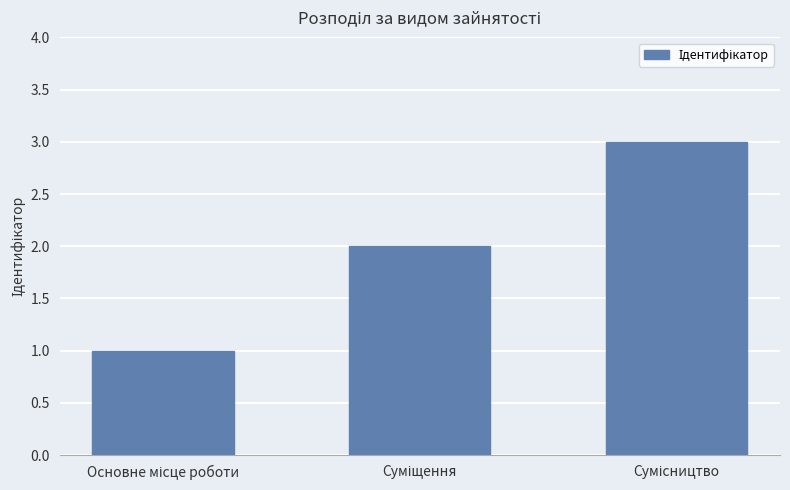

What is the sum of all values?

6